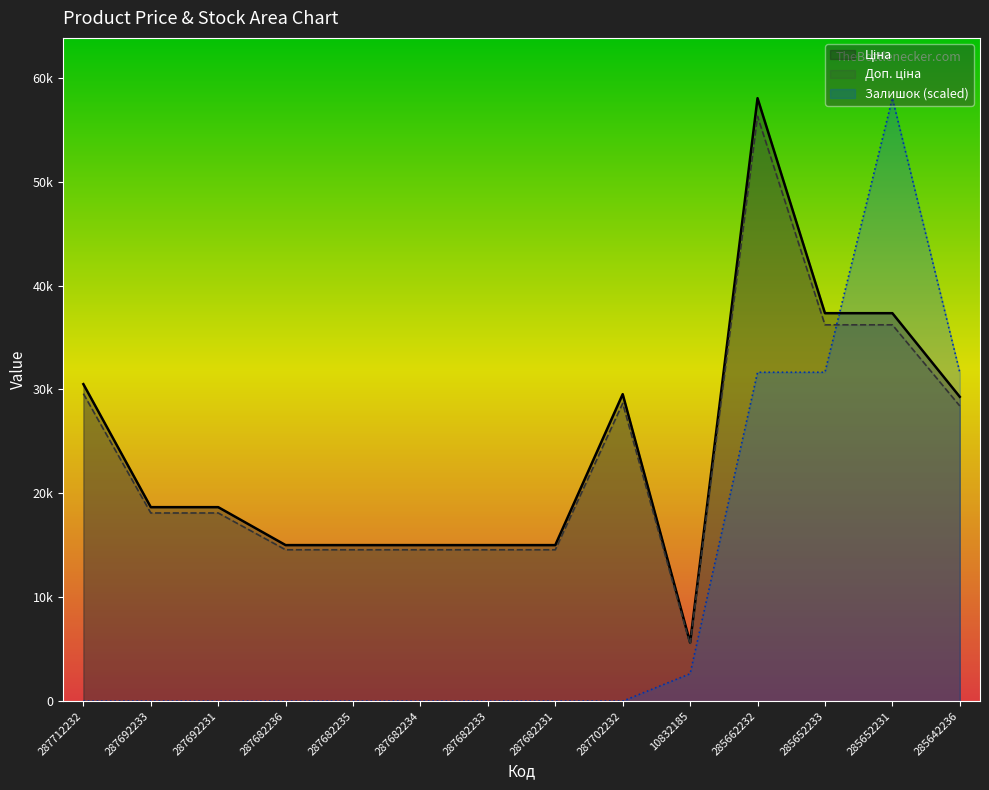

True or false: Залишок has more than 1 points higher than both neighbors.

False